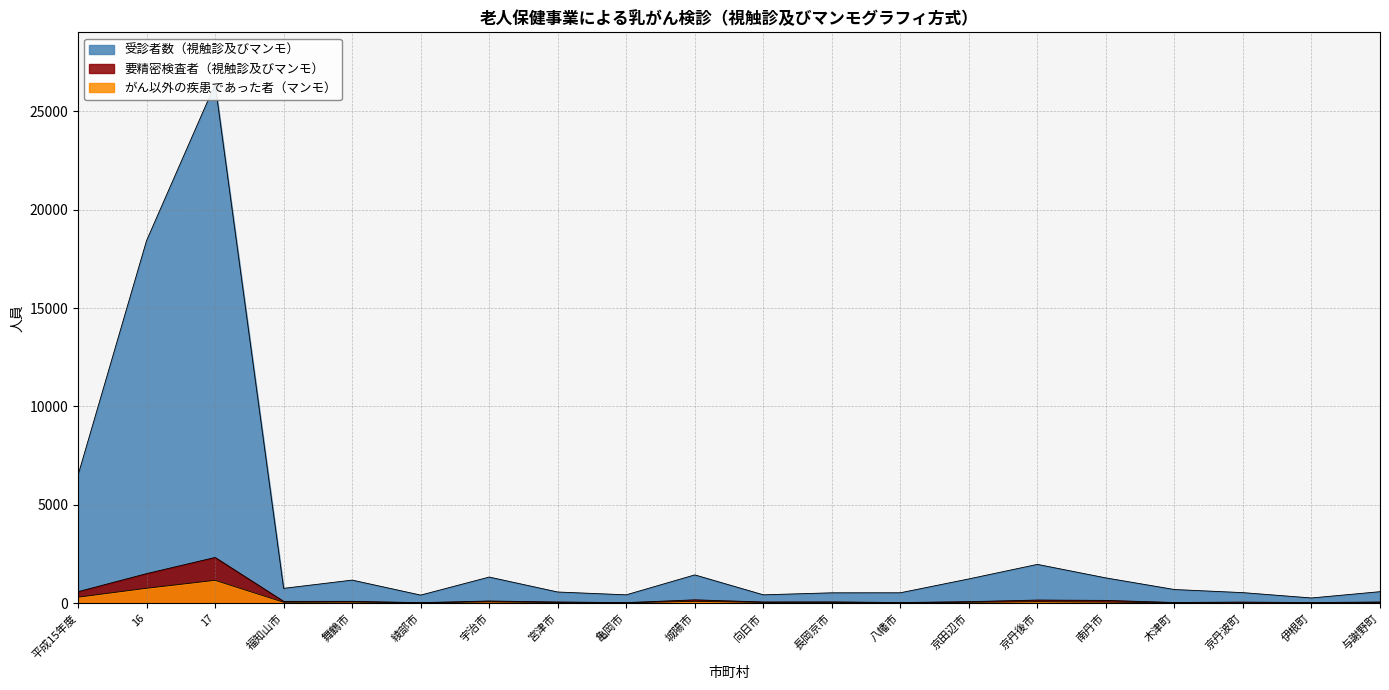

What is the spread (max minus min) of values at 綾部市?

394